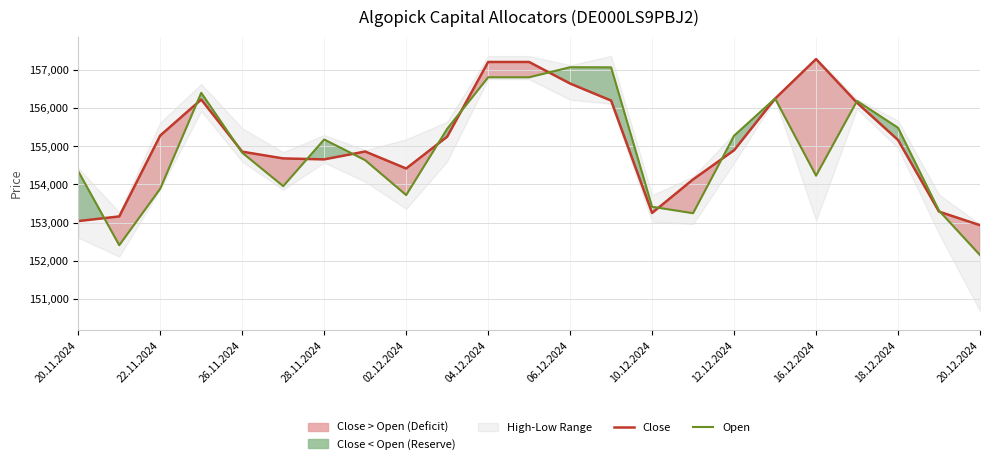

The Close series shows 155282 at 22.11.2024. True or false?

True